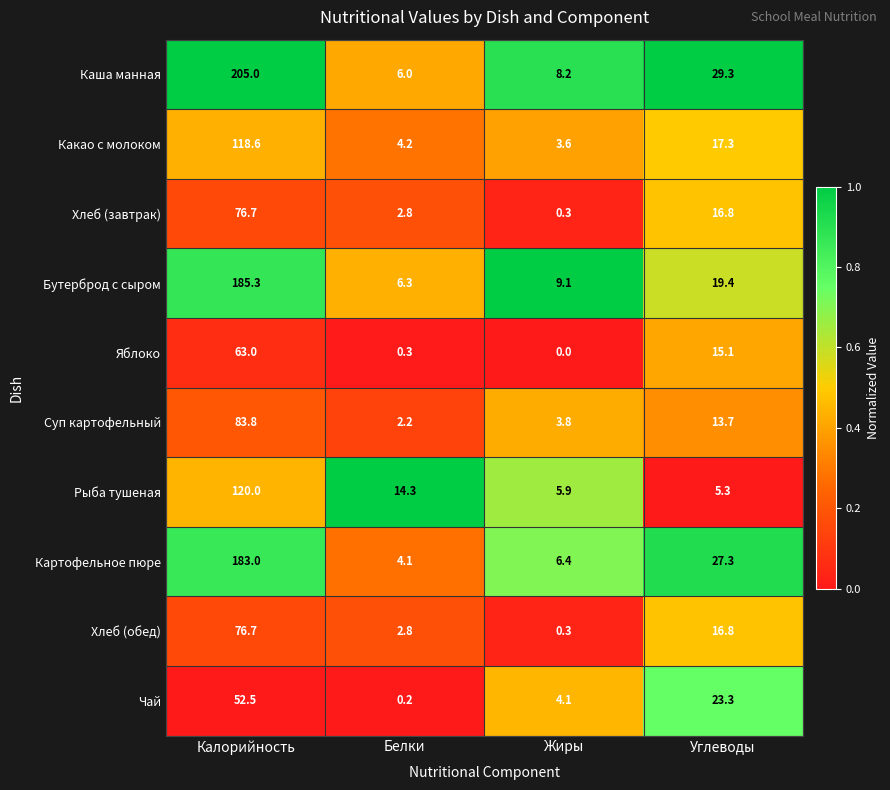

Rank the categories by Рыба тушеная value from highest to lowest.

Калорийность, Белки, Жиры, Углеводы